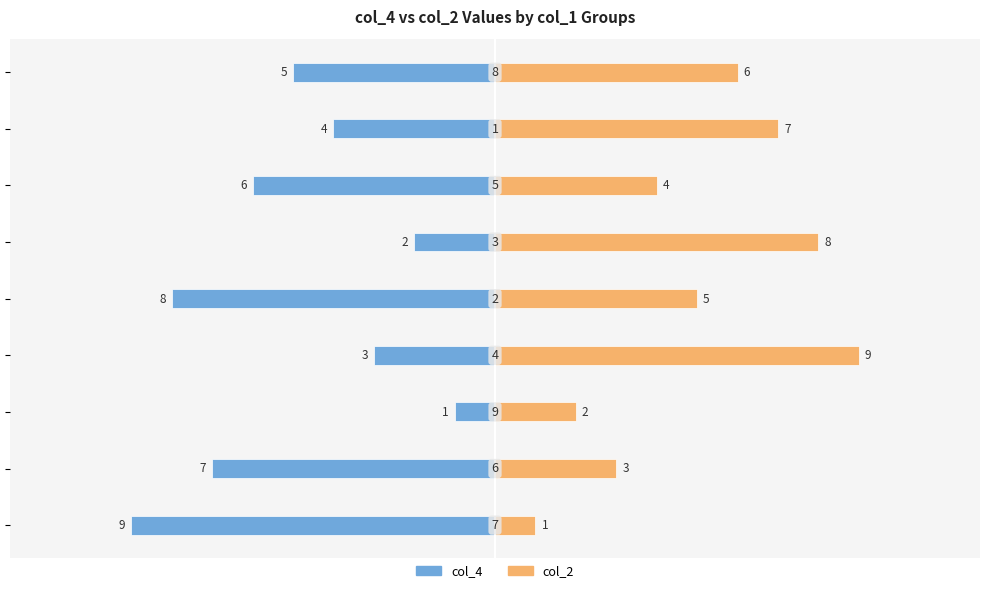

At which label is col_4 closest to -5?

8